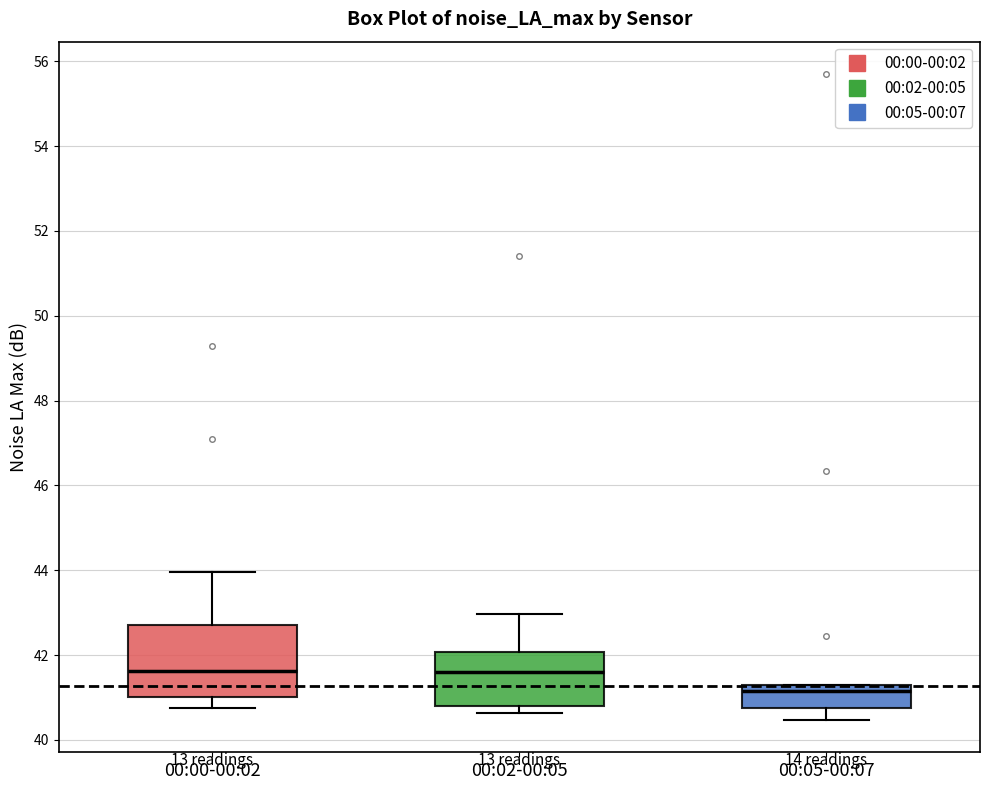

Where does the lower whisker of the box for 00:05-00:07 end on the y-axis? The values are not printed on the chart, so give them approximately, as read against the axis.

40.4